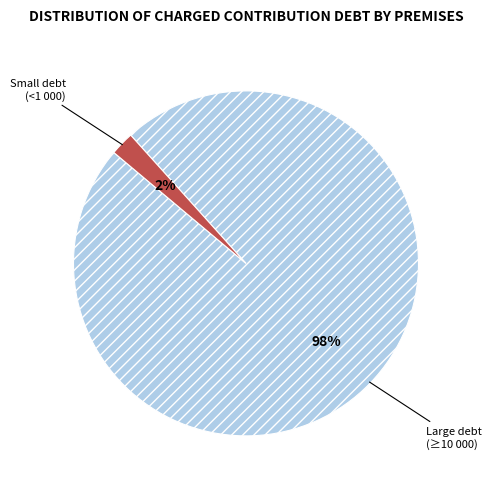

Does any single category account for the majority?

Yes